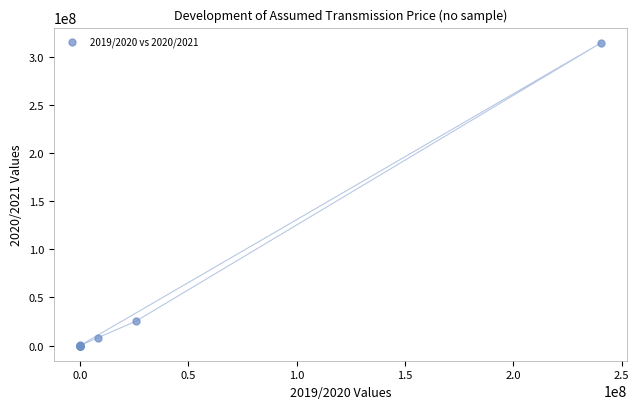

What Y value in the scatter plot is closest to 157420674?

25302921.3